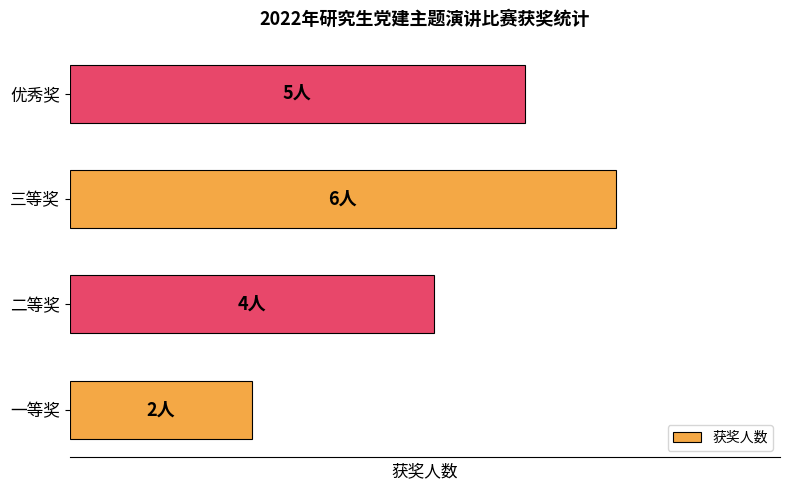

List the labels in order of value, smallest first.

一等奖, 二等奖, 优秀奖, 三等奖